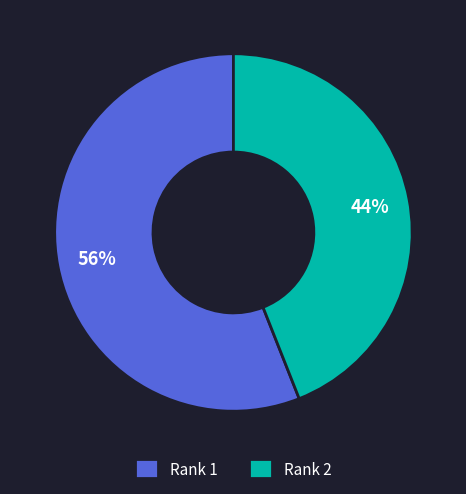

How many segments does this pie chart have?

2